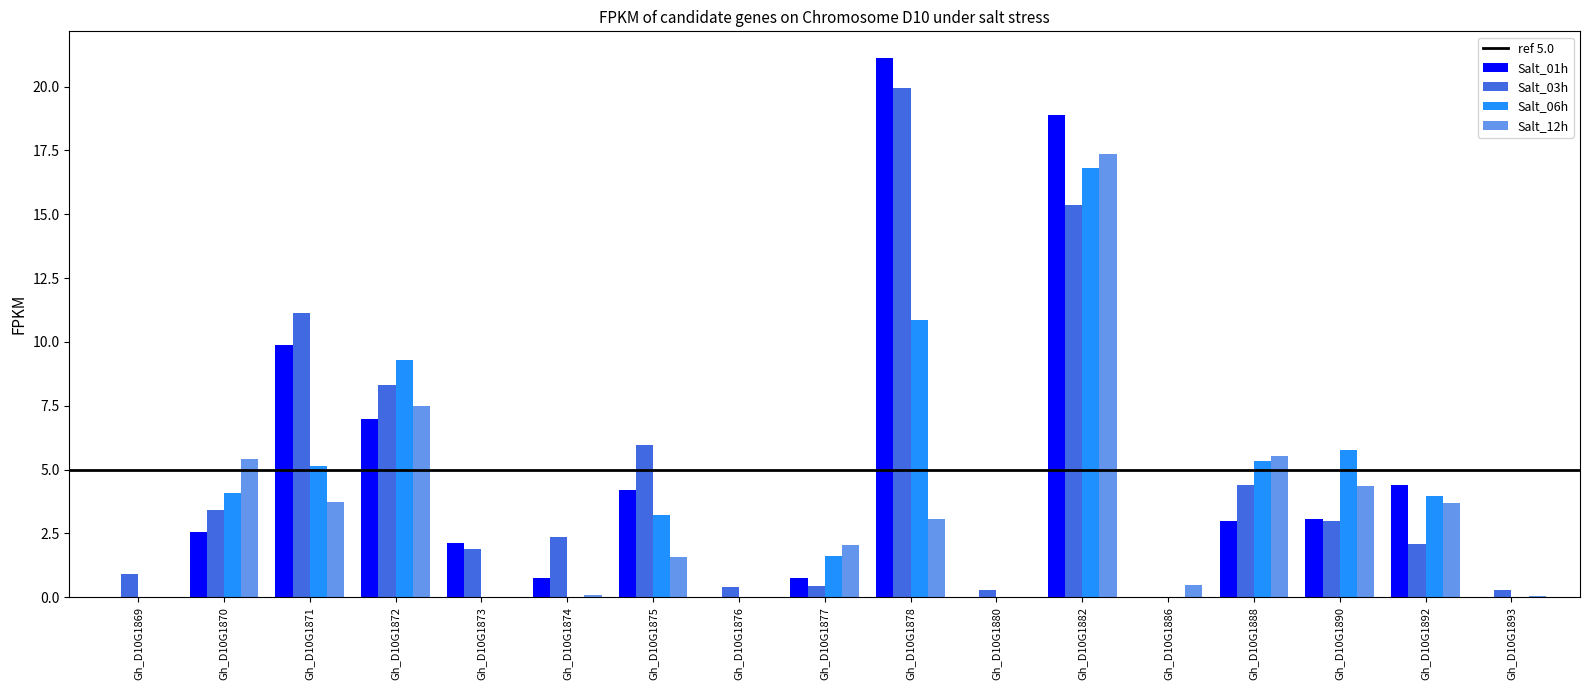

The Salt_06h series shows 5.3 at Gh_D10G1888. True or false?

True